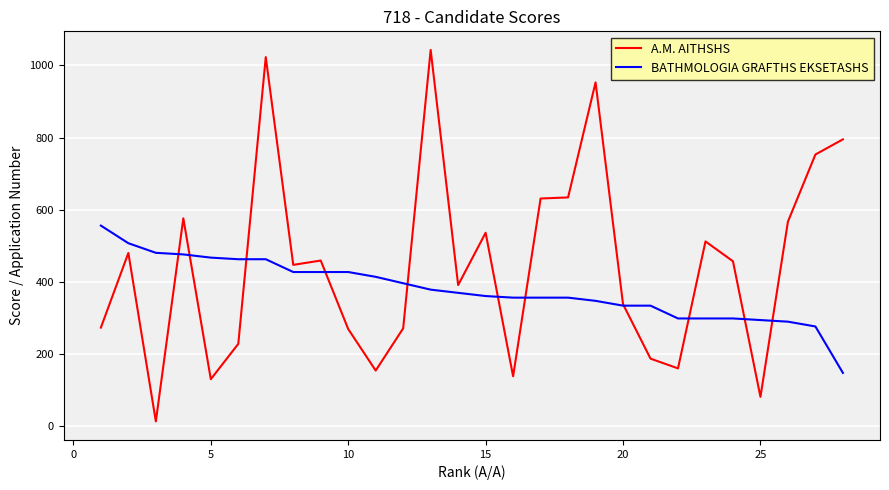

Which series has the widest spread of values?

A.M. AITHSHS